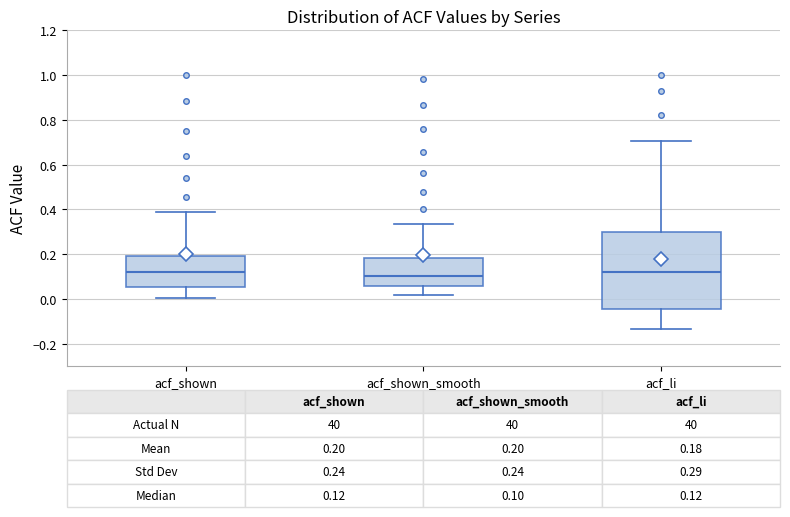

Which box is the tallest, from its lower edge to its upper edge?

acf_li